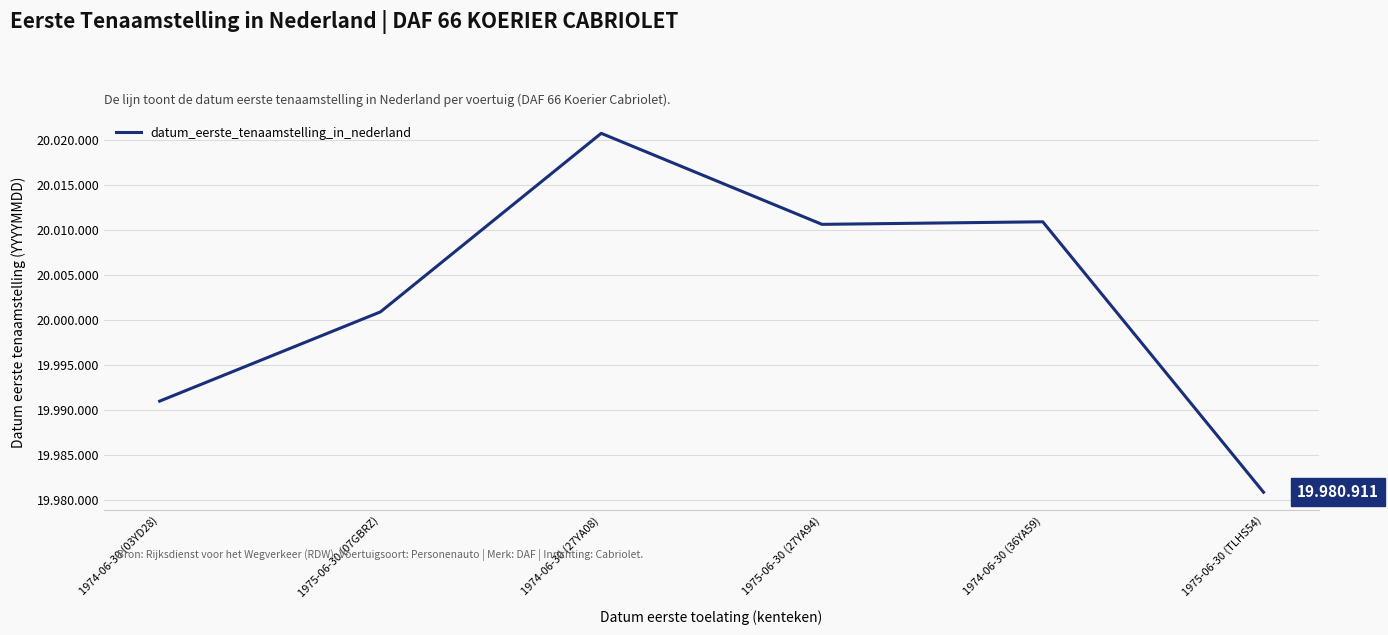

At which category does the chart reach its minimum across all series?

1975-06-30 (TLHS54)